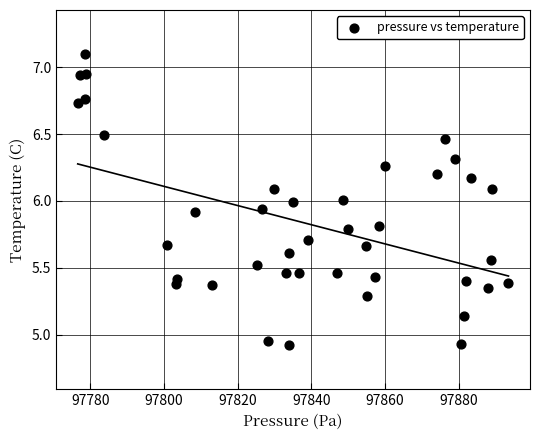

What is the range of X values (max minus min)?

116.9